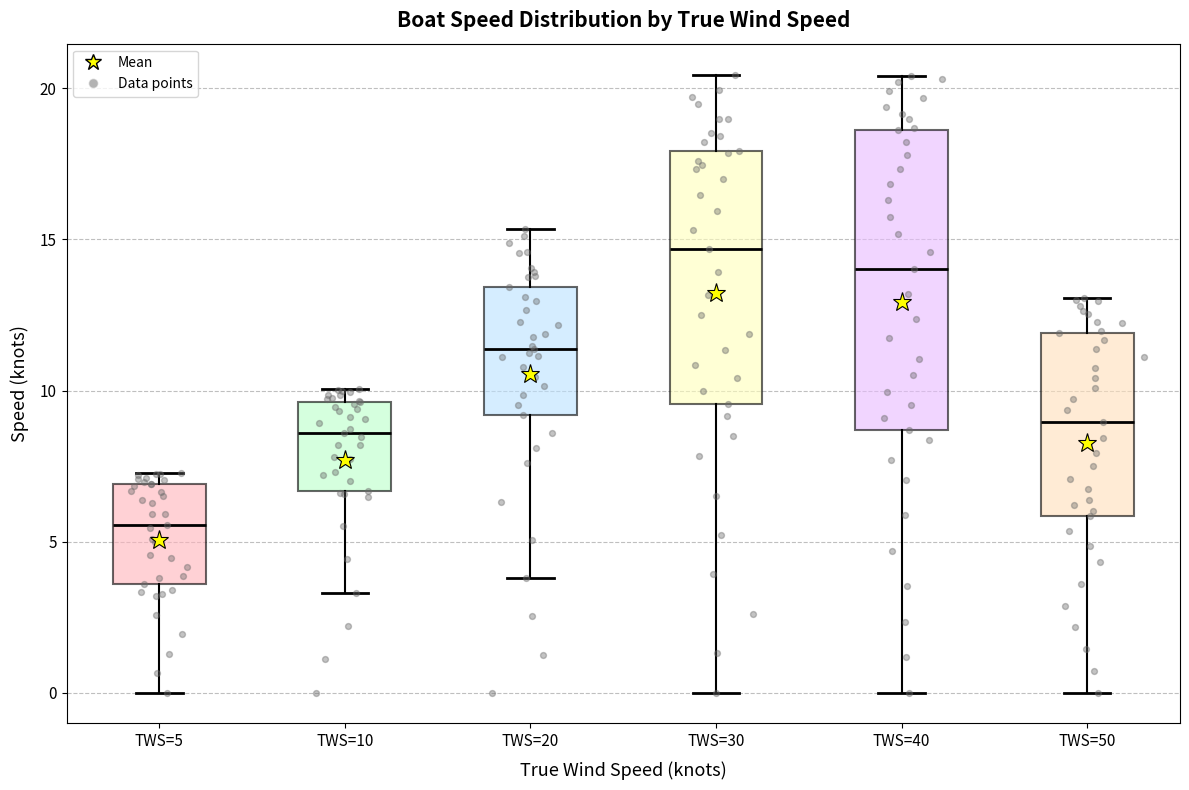

Where does the upper whisker of the box for TWS=40 end on the y-axis? The values are not printed on the chart, so give them approximately, as read against the axis.

20.5